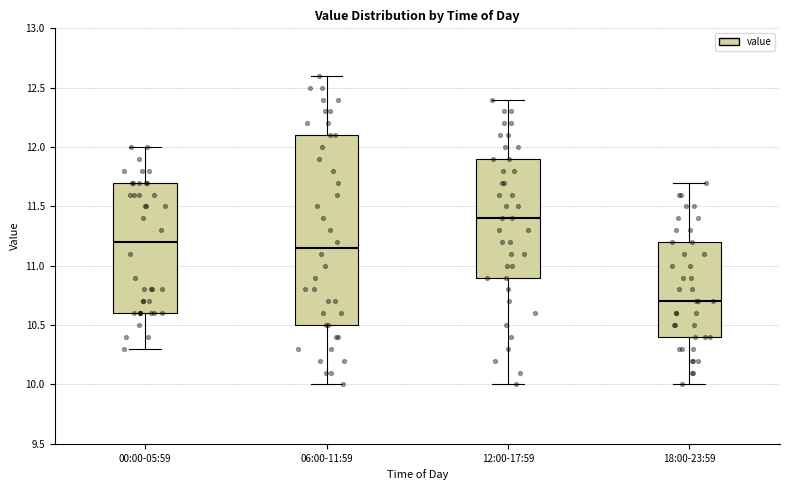

Reading left to right, read every box against the y-axis: the position of its median line, the range the box covers, and the ends of its whiskers. The values are not printed on the chart, so give them approximately, as read against the axis.

00:00-05:59: median 11.20, box 10.60 to 11.70, whiskers 10.30 to 12.00
06:00-11:59: median 11.15, box 10.50 to 12.10, whiskers 10.00 to 12.60
12:00-17:59: median 11.40, box 10.90 to 11.90, whiskers 10.00 to 12.40
18:00-23:59: median 10.70, box 10.40 to 11.20, whiskers 10.00 to 11.70